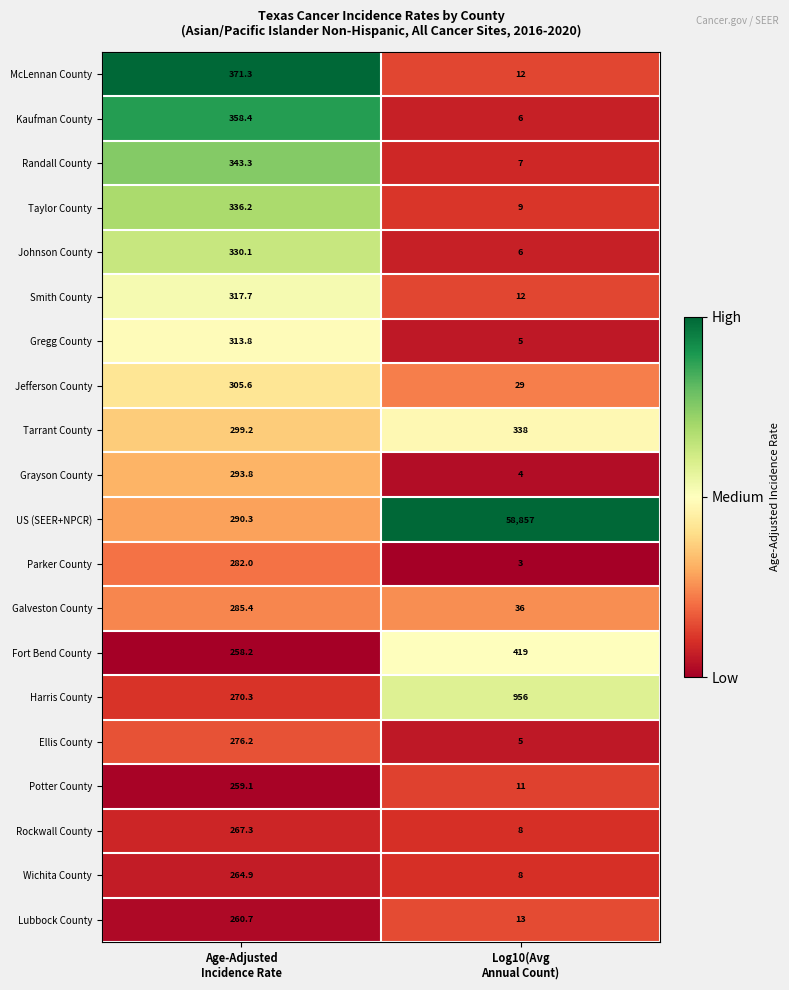

What is the lowest value of the Gregg County series?

5.0